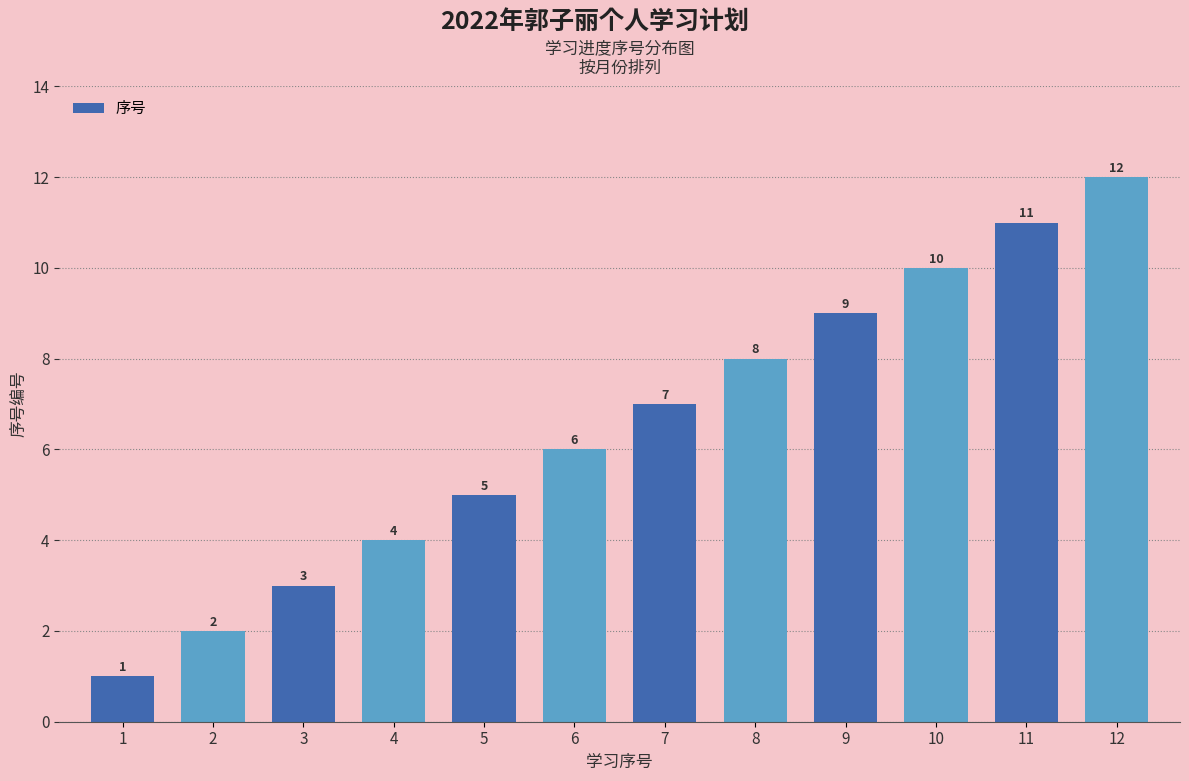

What is the difference between the maximum and minimum values?

11